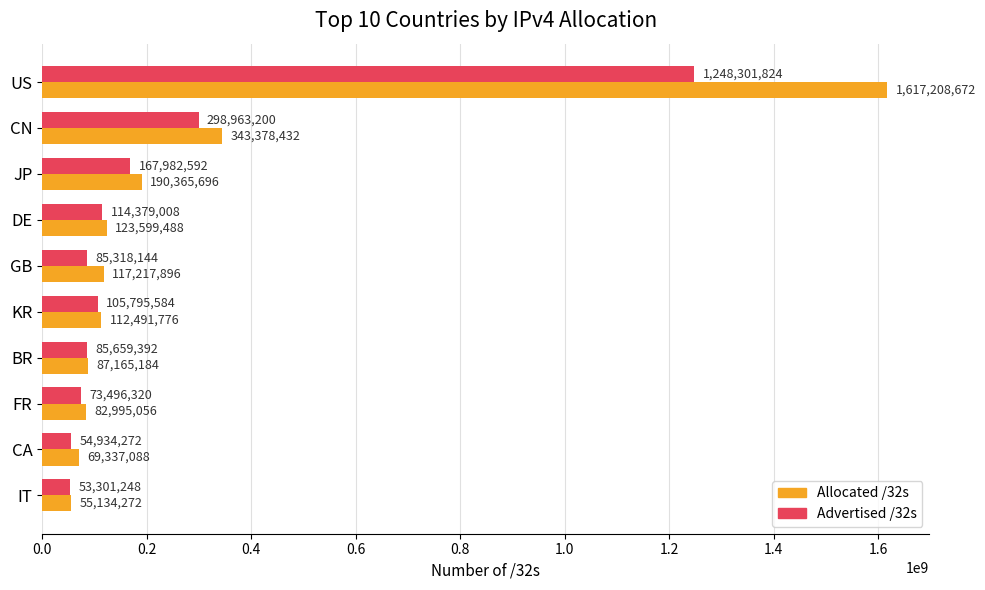

What is the smallest value displayed?

53301248